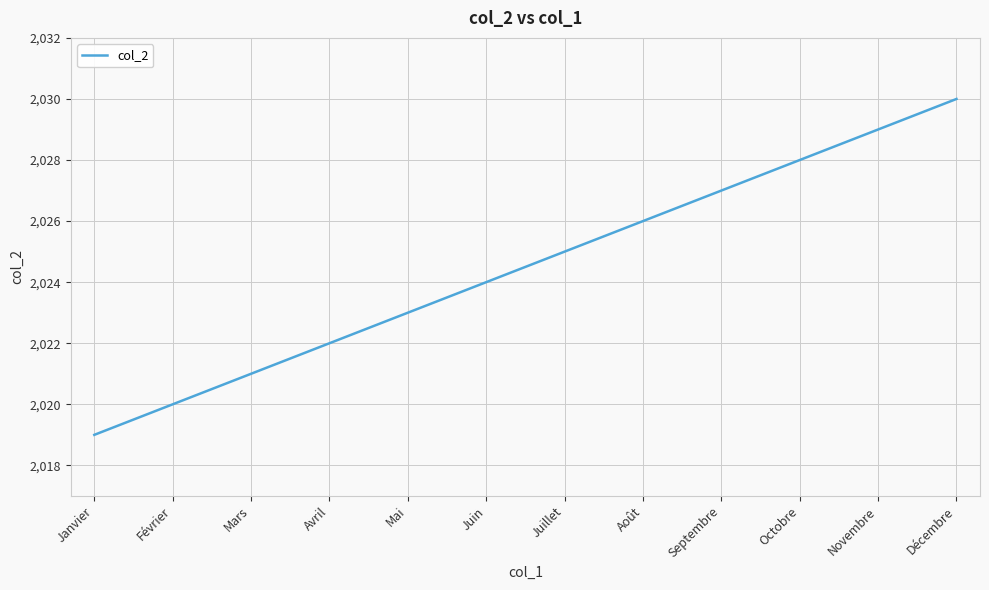

Rank the categories by value from highest to lowest.

Décembre, Novembre, Octobre, Septembre, Août, Juillet, Juin, Mai, Avril, Mars, Février, Janvier